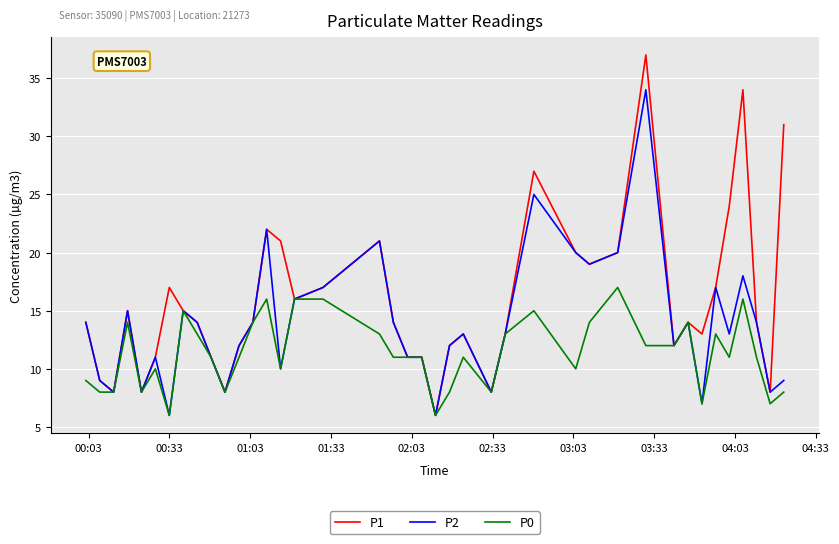

Rank the series by their maximum value, from lowest to highest.

P0, P2, P1